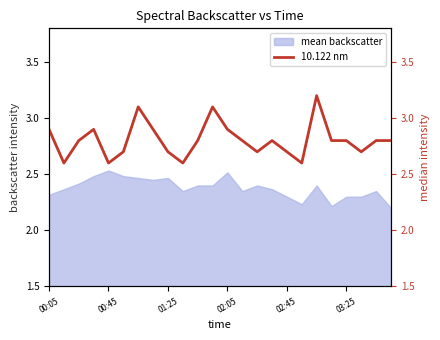

What is the sum of all values?

67.3